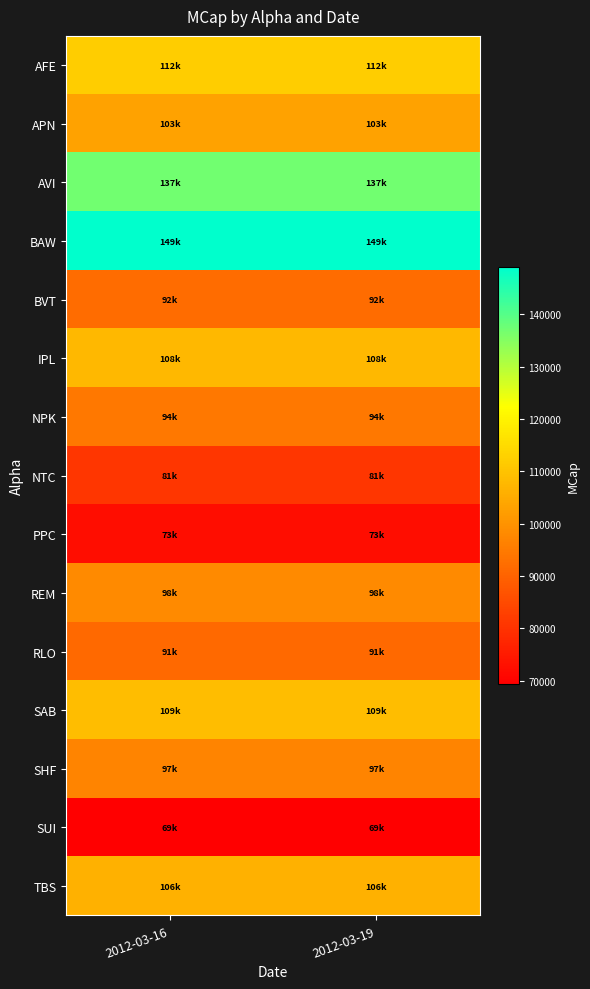

What is the difference between the highest and lowest values at 2012-03-16?

79565.5